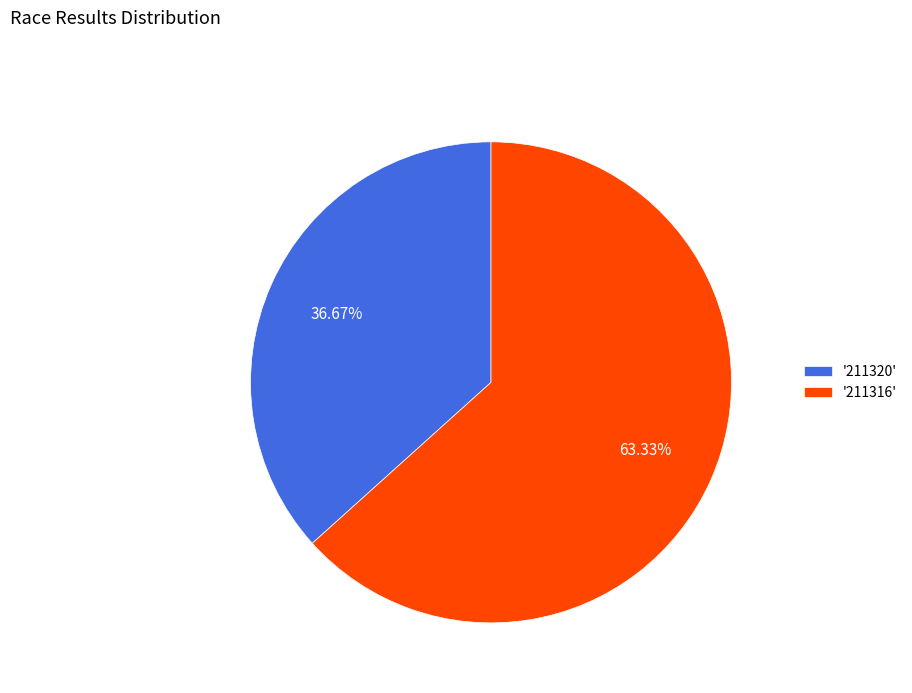

How many segments does this pie chart have?

2